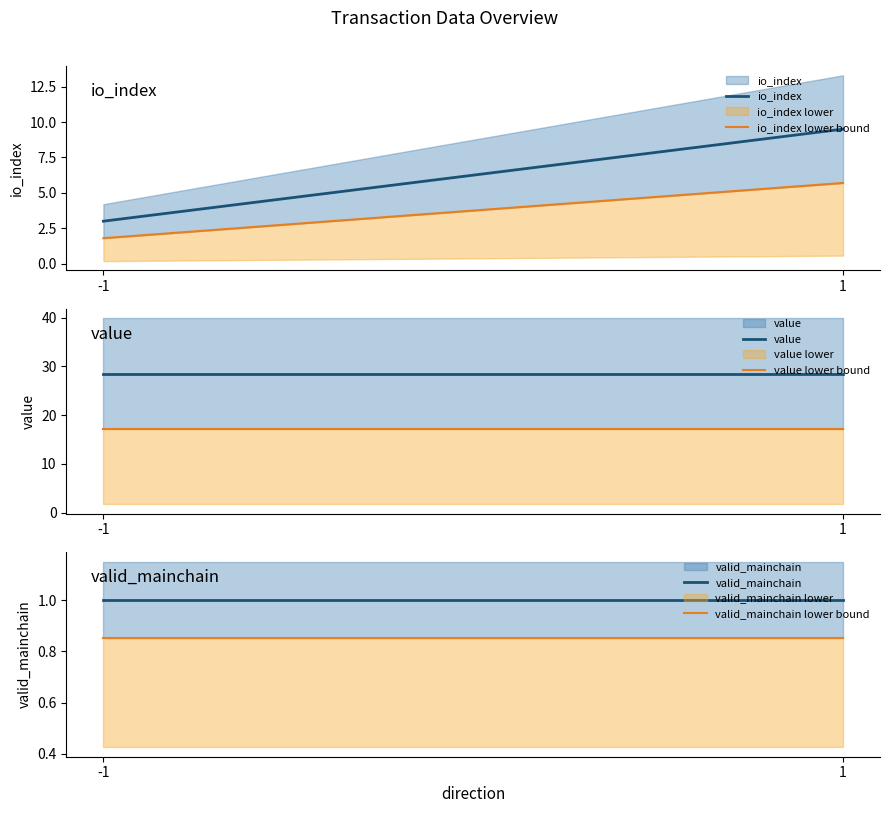

What is the difference between the io_index values at 1 and -1?

6.5